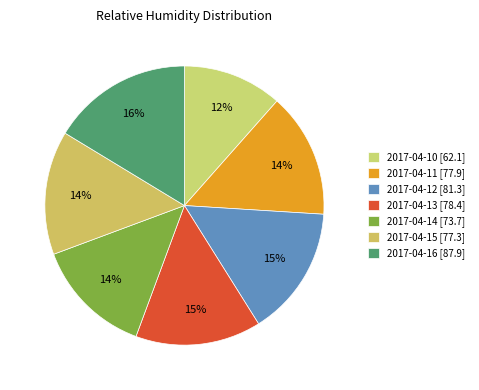

How many segments does this pie chart have?

7